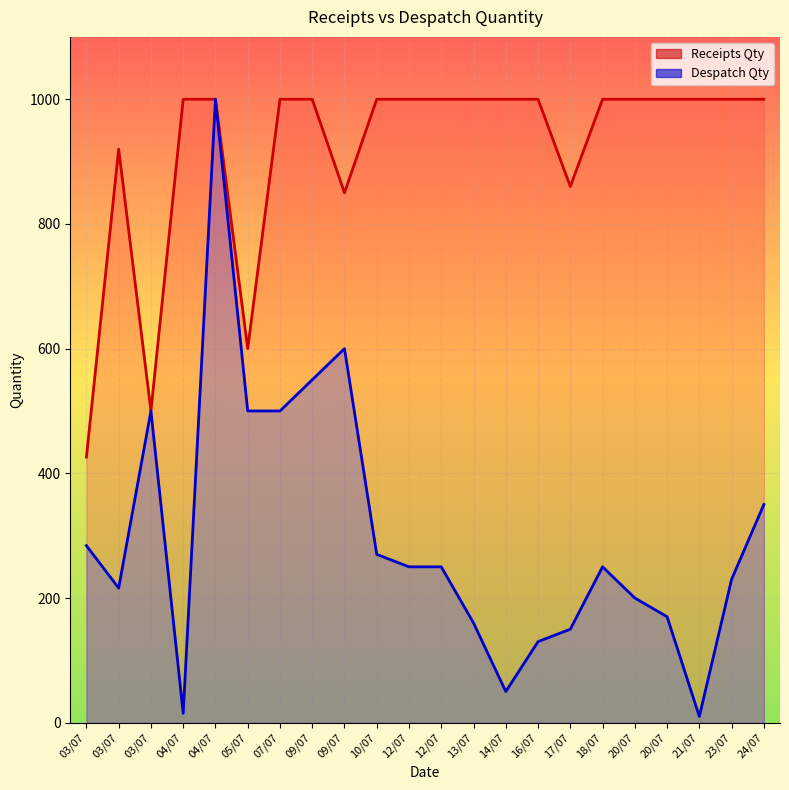

Rank the series by their average value, from highest to lowest.

Receipts Qty, Despatch Qty